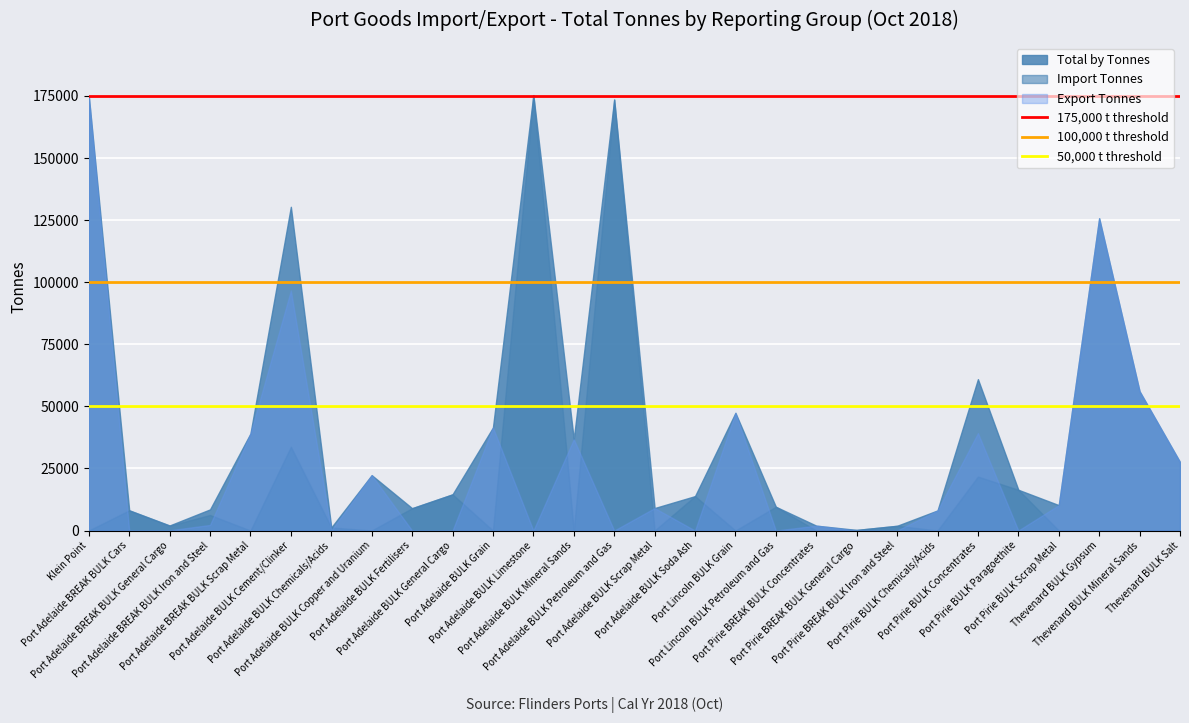

The 50,000 t threshold series shows 65595 at Klein Point. True or false?

False